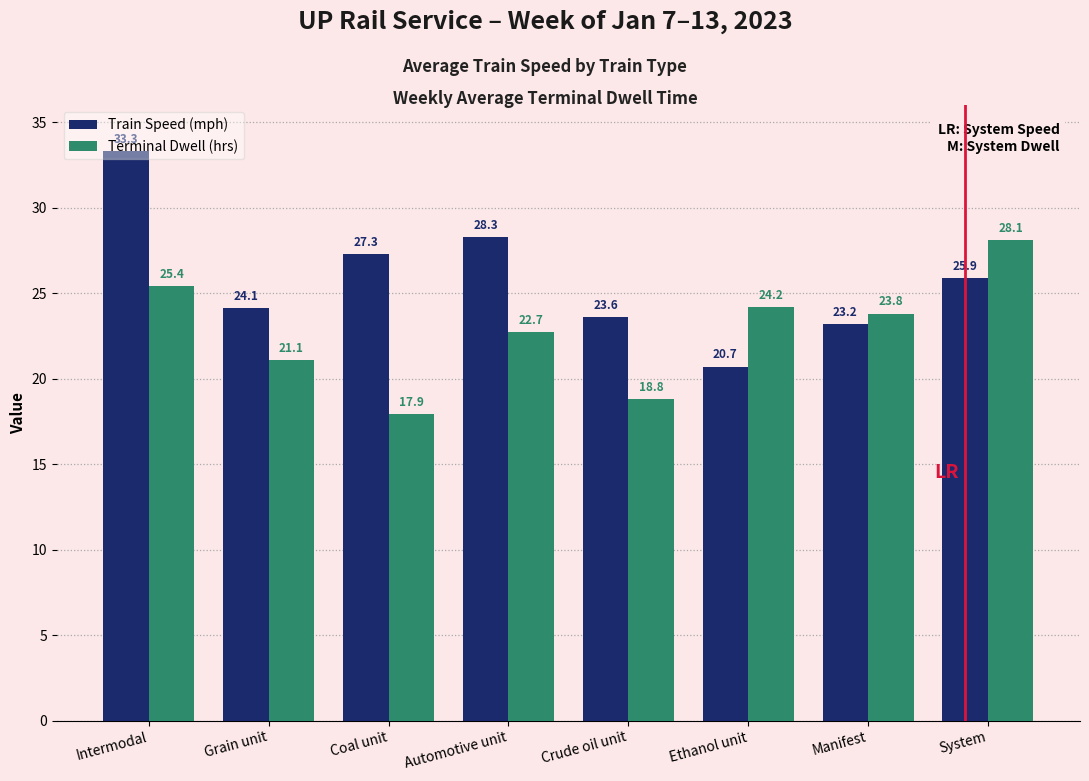

Is it true that Train Speed (mph) equals 28.3 at Automotive unit?

True